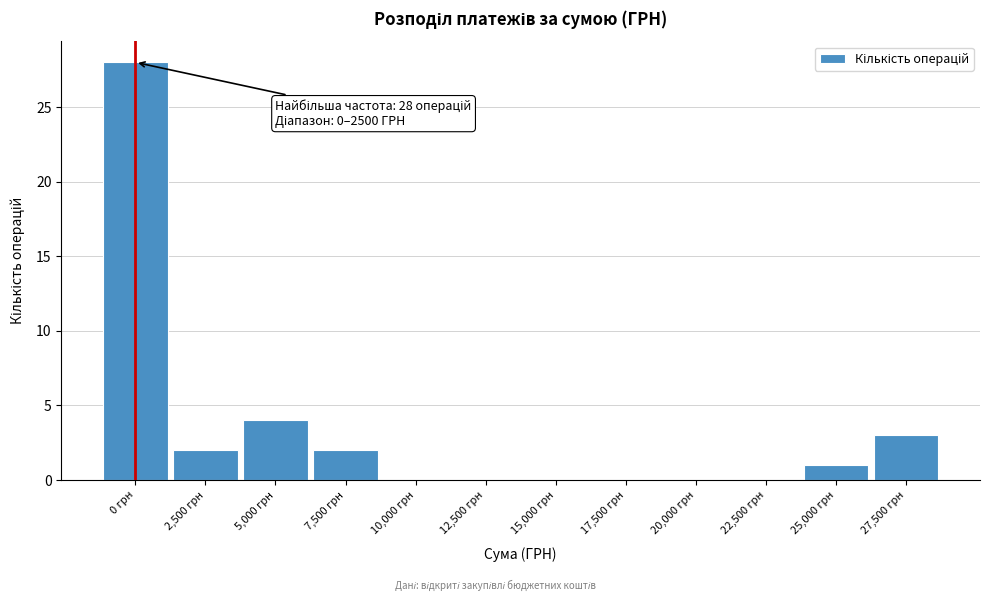

Reading right to left, transcribe all the data shown in this chart.

27,500 грн=3	25,000 грн=1	22,500 грн=0	20,000 грн=0	17,500 грн=0	15,000 грн=0	12,500 грн=0	10,000 грн=0	7,500 грн=2	5,000 грн=4	2,500 грн=2	0 грн=28